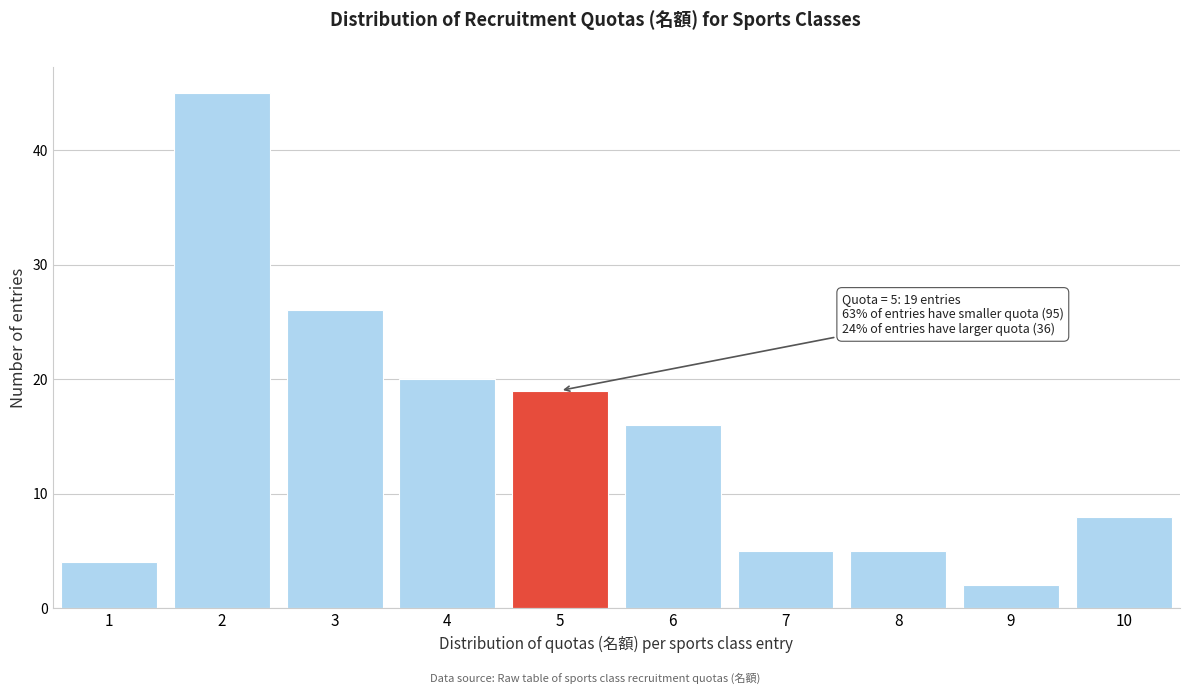

Reading left to right, extract all data points from this chart.

1=4	2=45	3=26	4=20	5=19	6=16	7=5	8=5	9=2	10=8